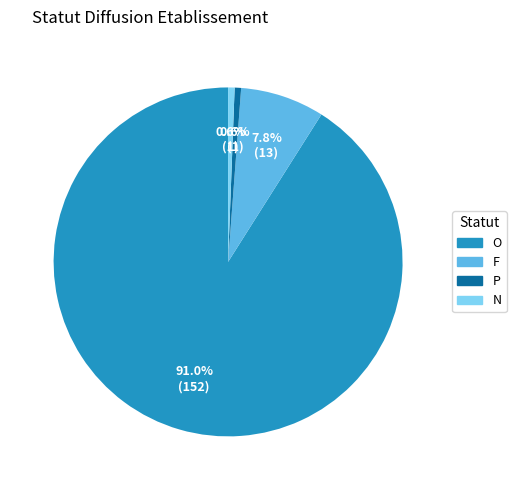

Do O and N together represent more than half of the pie?

Yes